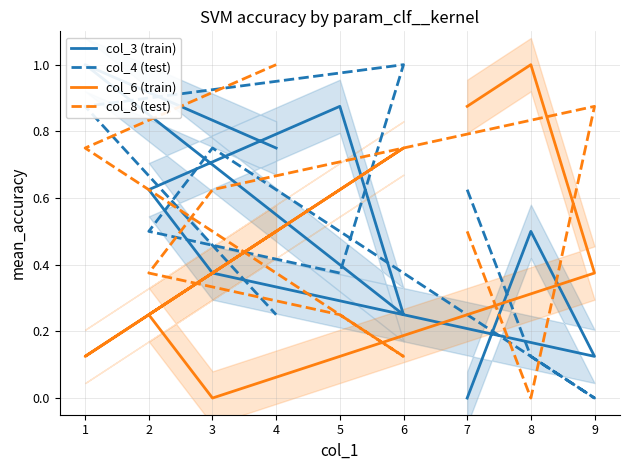

What is the difference between the col_8 (test) values at 5 and 8?

0.2